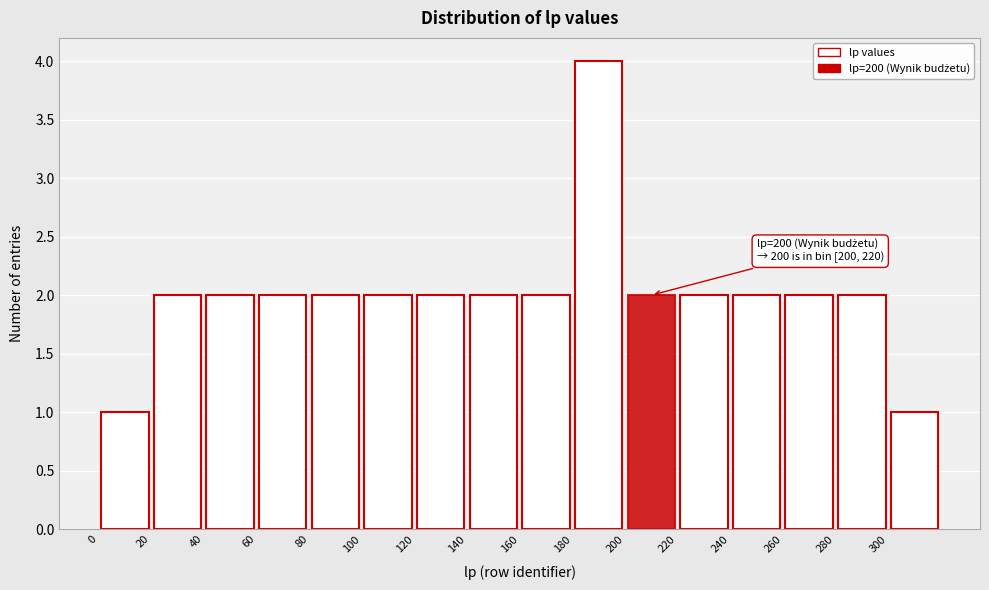

Over which range of the x-axis is the bar tallest?

180 to 200